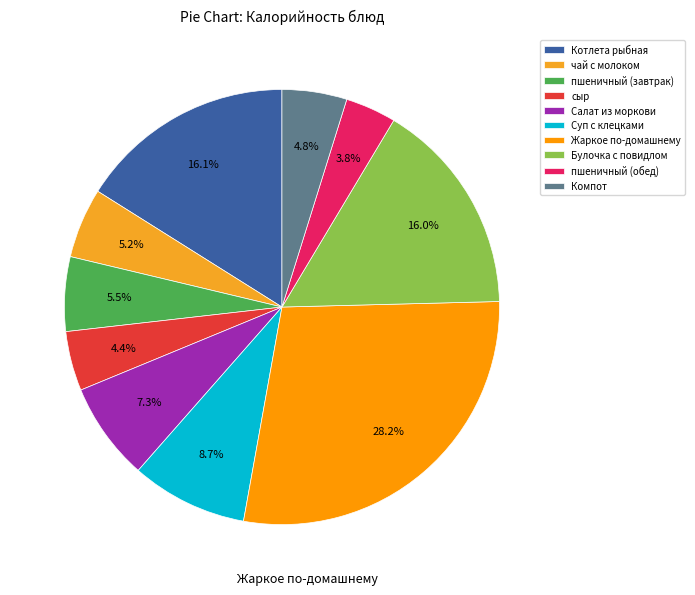

To the nearest percent, what is the difference between the Суп с клецками and Булочка с повидлом slice percentages?

7%